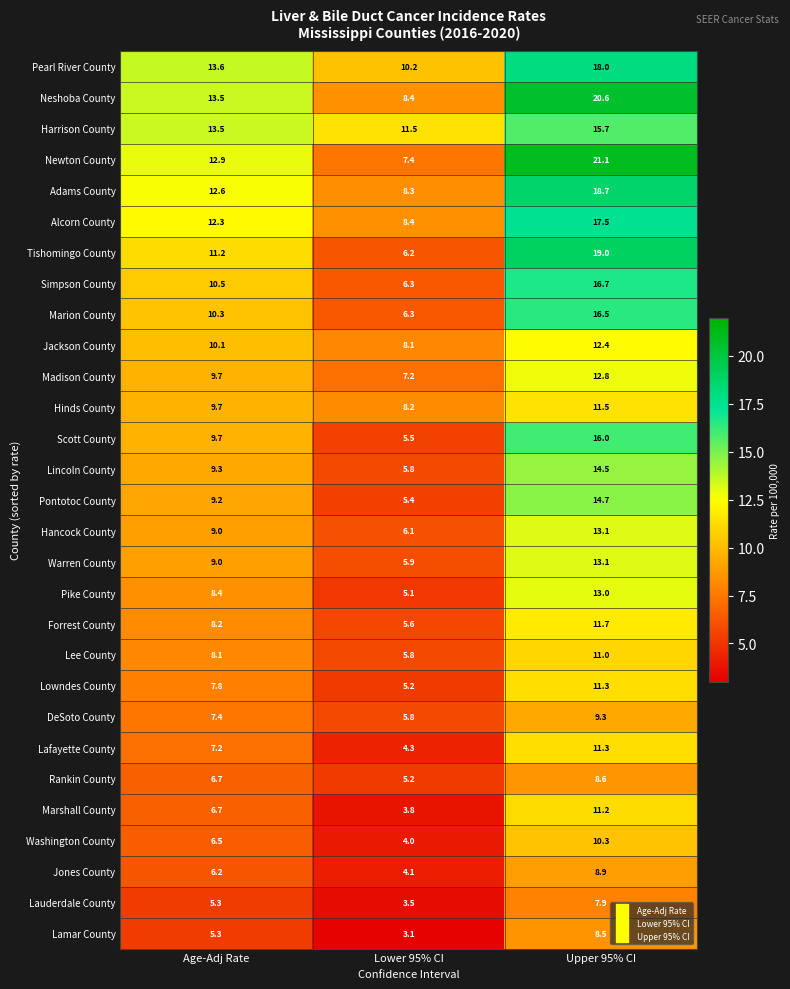

What is the spread (max minus min) of values at Age-Adj Rate?

8.3